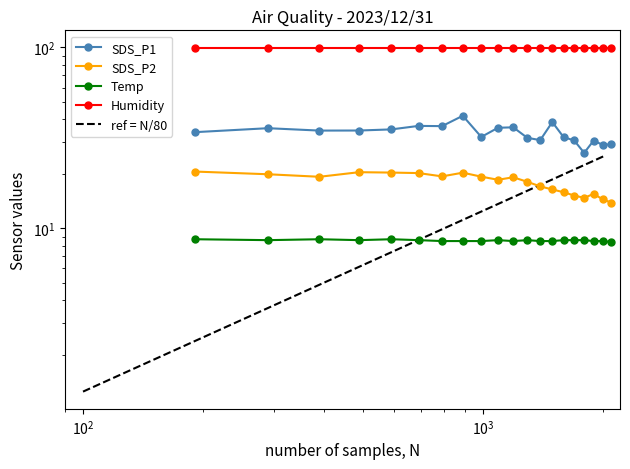

What is the difference between the maximum and minimum values in the Temp series?

0.3